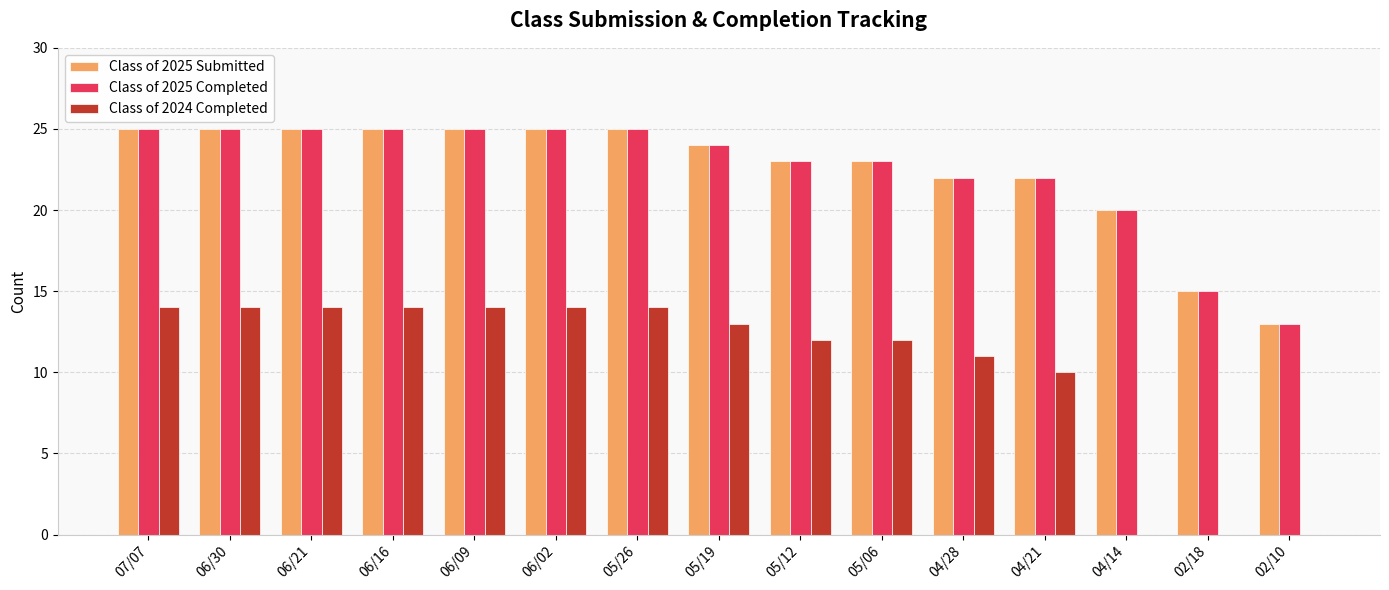

How many groups of bars are there?

15